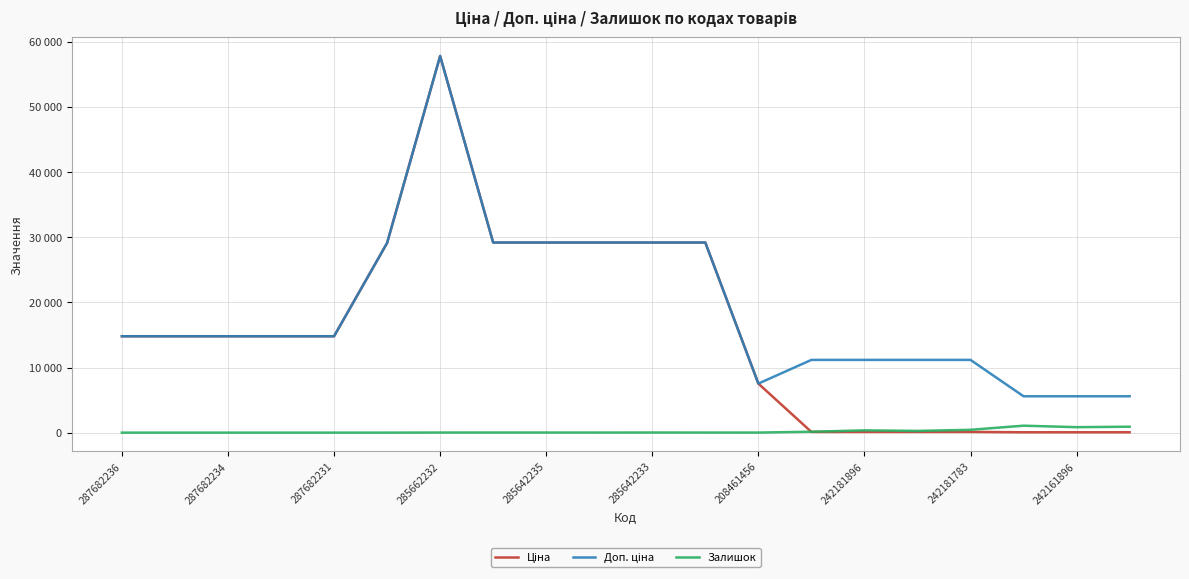

What is the label of the 4th point from the left?

285662232